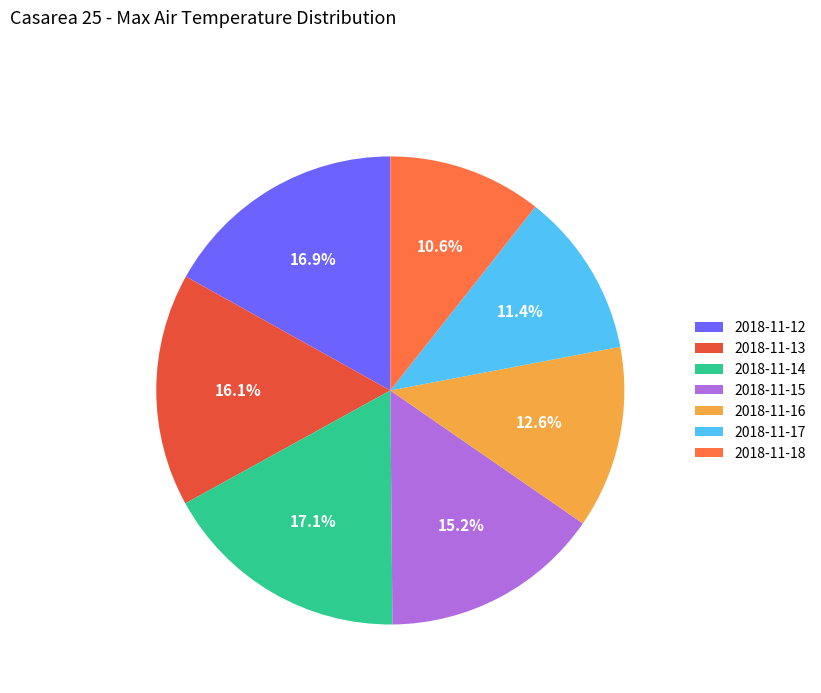

To the nearest percent, what is the combined percentage of 2018-11-15 and 2018-11-13?

31%